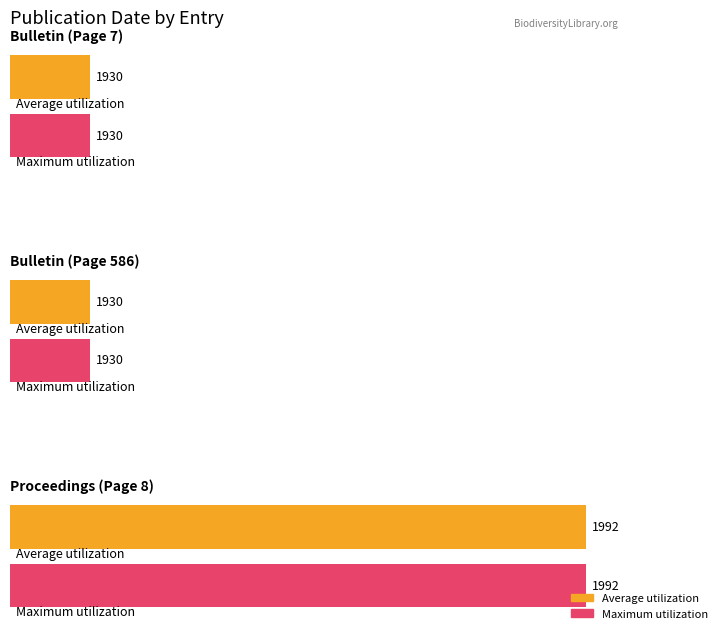

The Maximum utilization series shows 744 at Bulletin (Page 7). True or false?

False